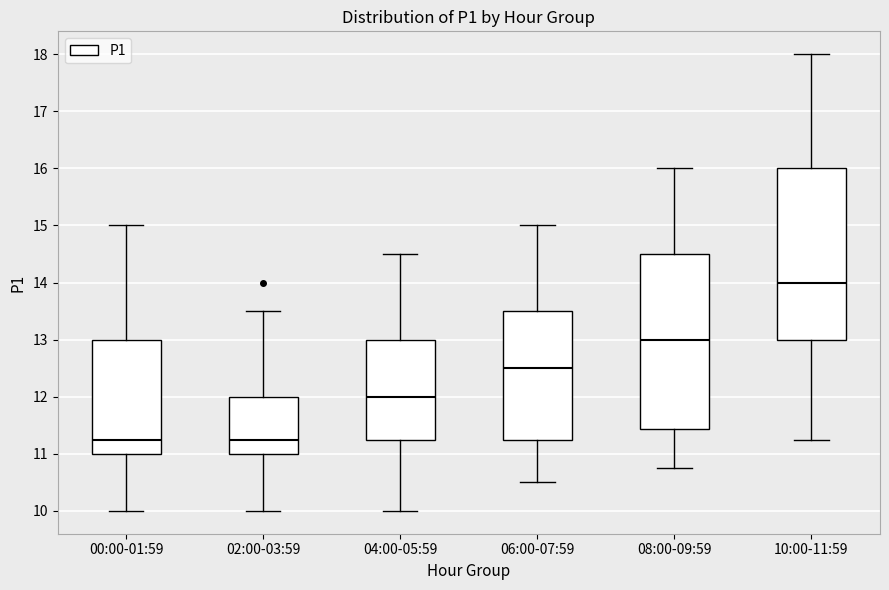

Reading left to right, read every box against the y-axis: the position of its median line, the range the box covers, and the ends of its whiskers. The values are not printed on the chart, so give them approximately, as read against the axis.

00:00-01:59: median 11.3, box 11.0 to 13.0, whiskers 10.0 to 15.0
02:00-03:59: median 11.3, box 11.0 to 12.0, whiskers 10.0 to 13.5
04:00-05:59: median 12.0, box 11.3 to 13.0, whiskers 10.0 to 14.5
06:00-07:59: median 12.5, box 11.3 to 13.5, whiskers 10.5 to 15.0
08:00-09:59: median 13.0, box 11.4 to 14.5, whiskers 10.8 to 16.0
10:00-11:59: median 14.0, box 13.0 to 16.0, whiskers 11.3 to 18.0